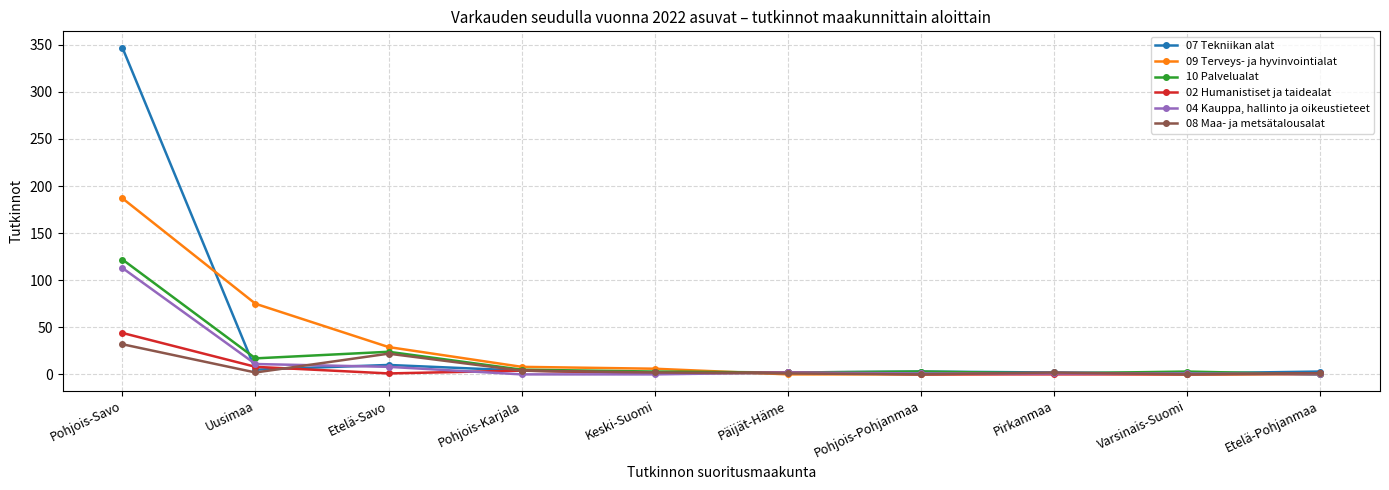

At which label does 09 Terveys- ja hyvinvointialat reach its peak?

Pohjois-Savo